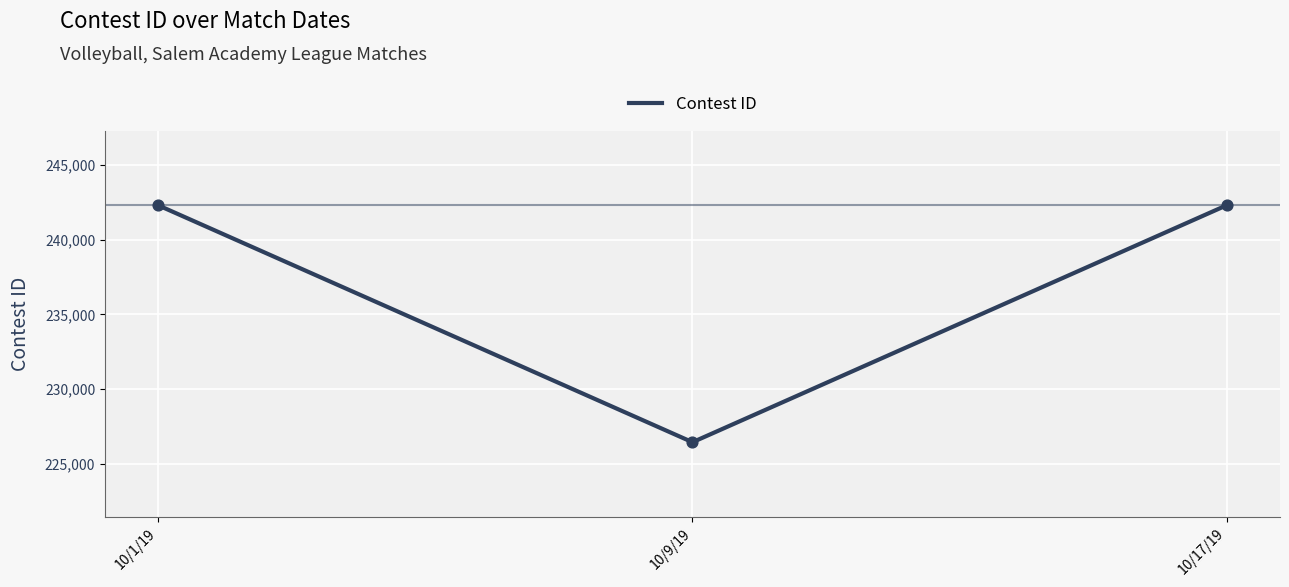

What is the change in value from 10/9/19 to 10/17/19?

+15879